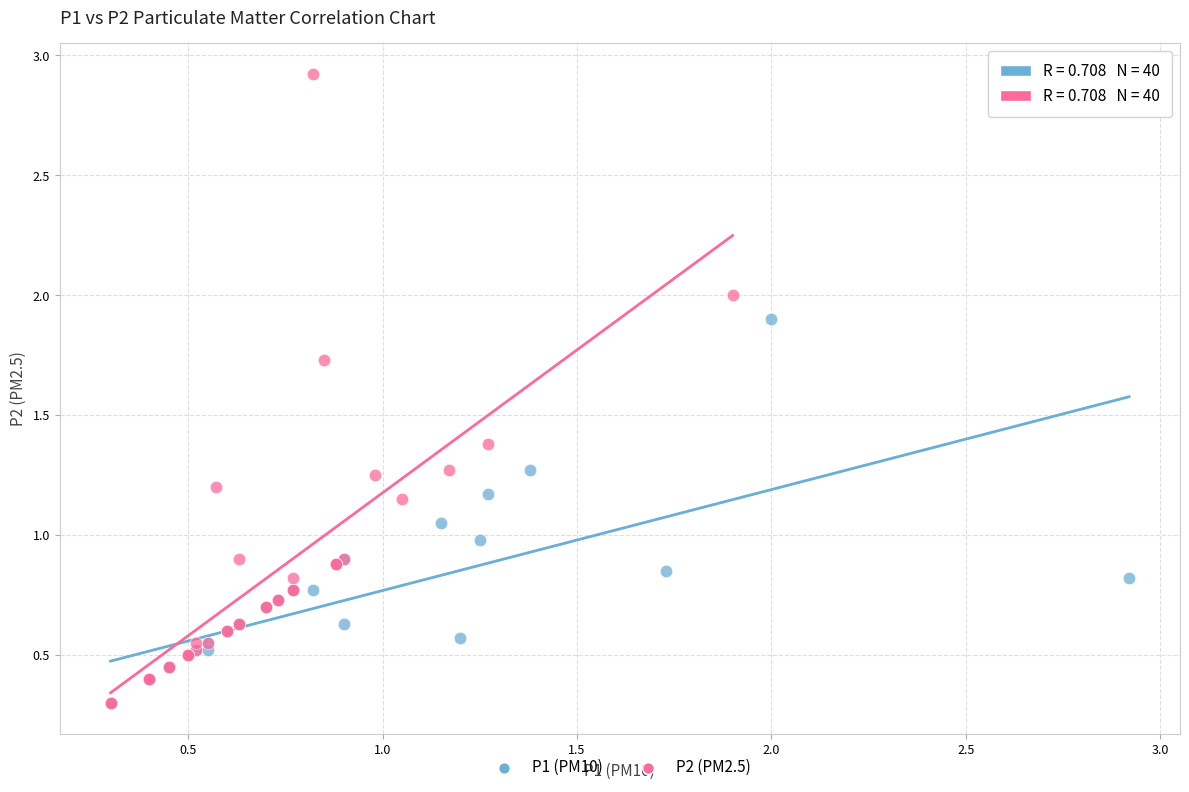

Which series has the widest spread of Y values?

P2 (PM2.5)